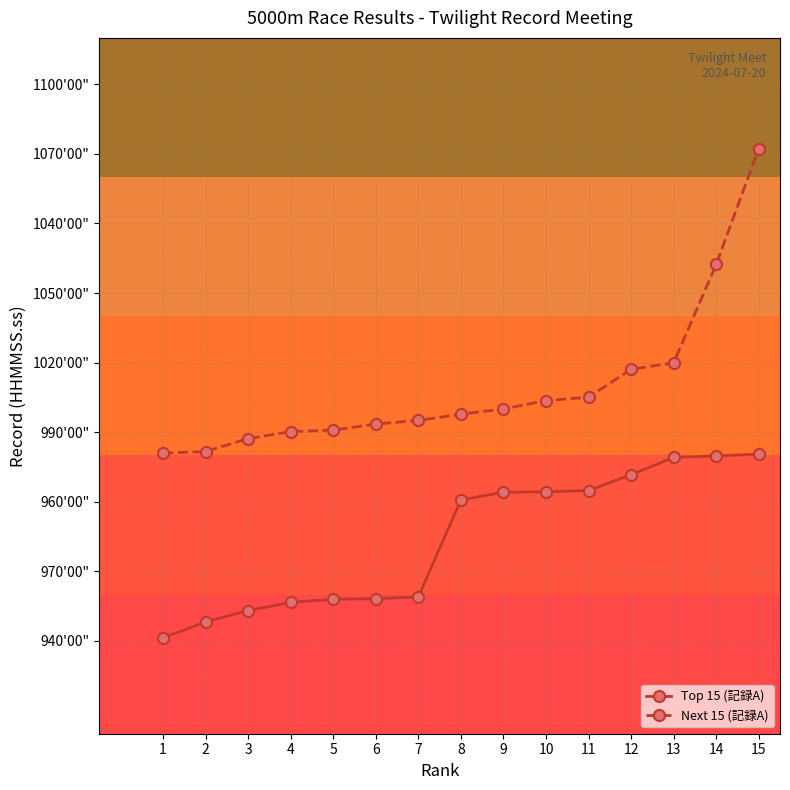

What is the difference between the maximum and minimum values in the Next 15 (記録A) series?

13128